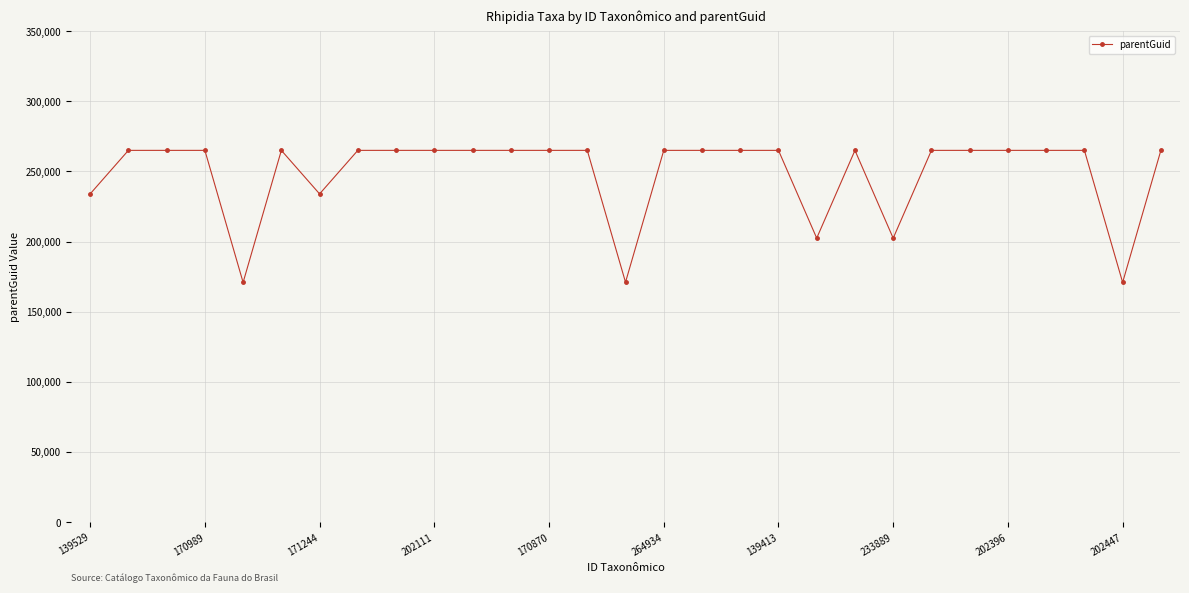

True or false: the data has more than 1 interior local peaks.

True